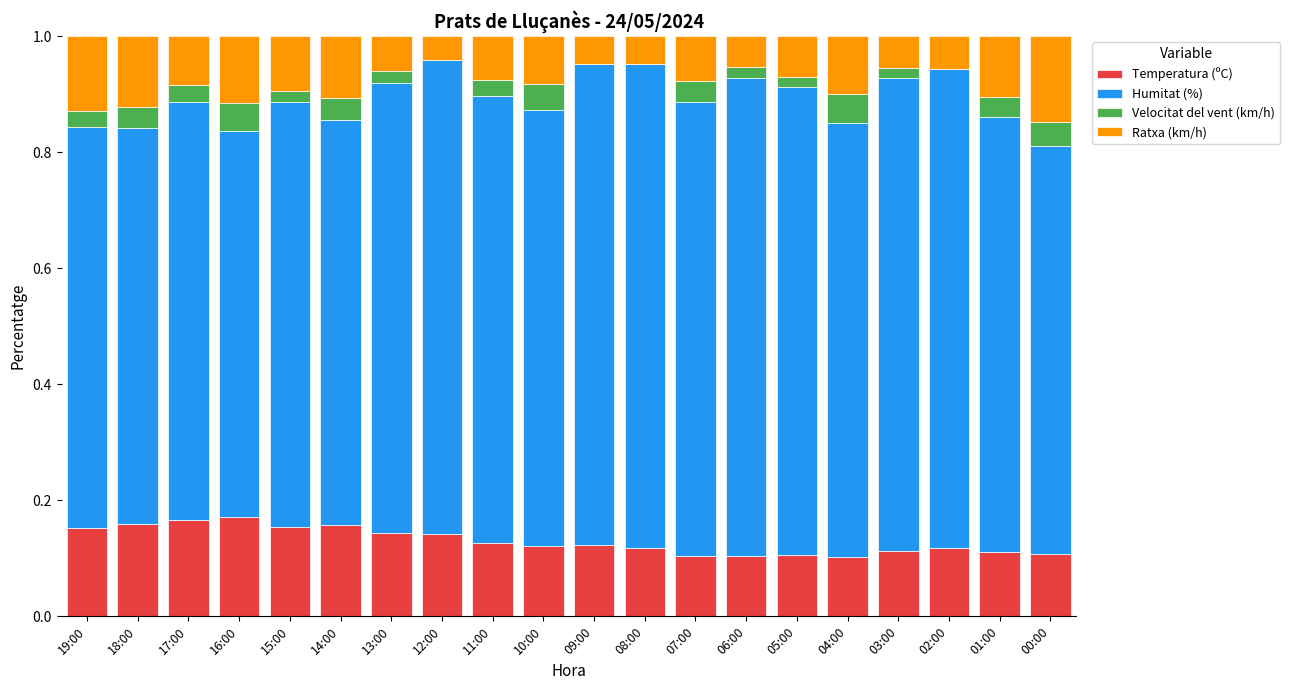

What is the total value across all series at 01:00?

1.0